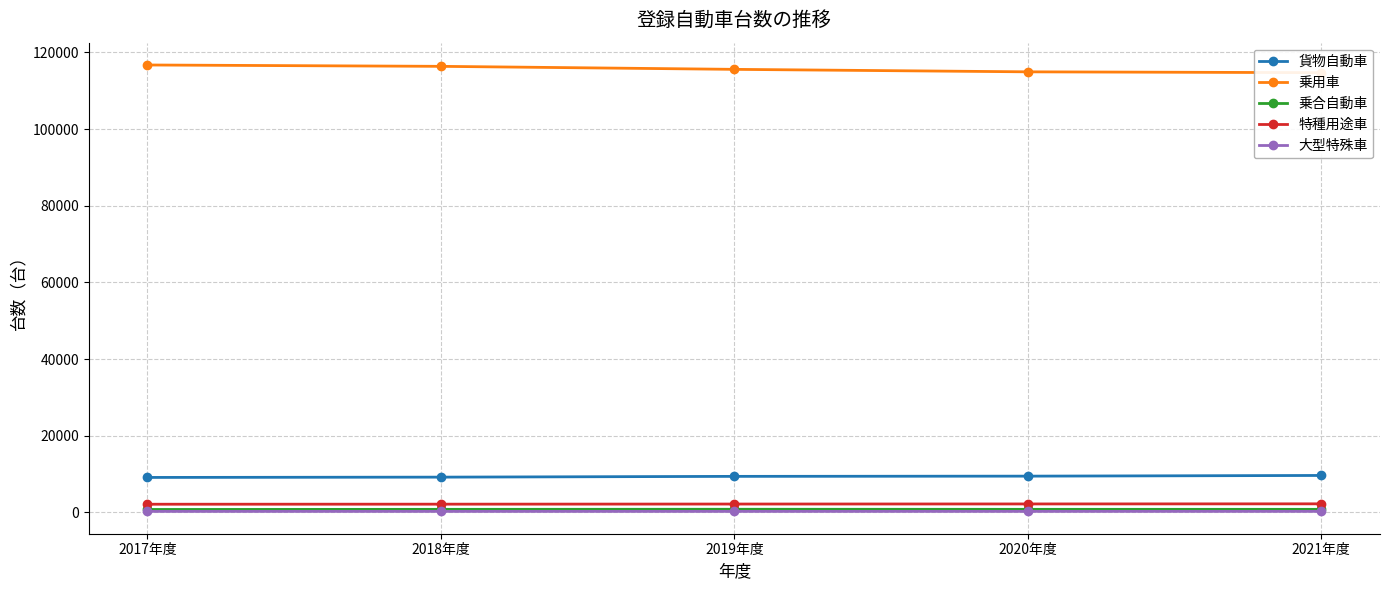

How many lines are shown in the chart?

5